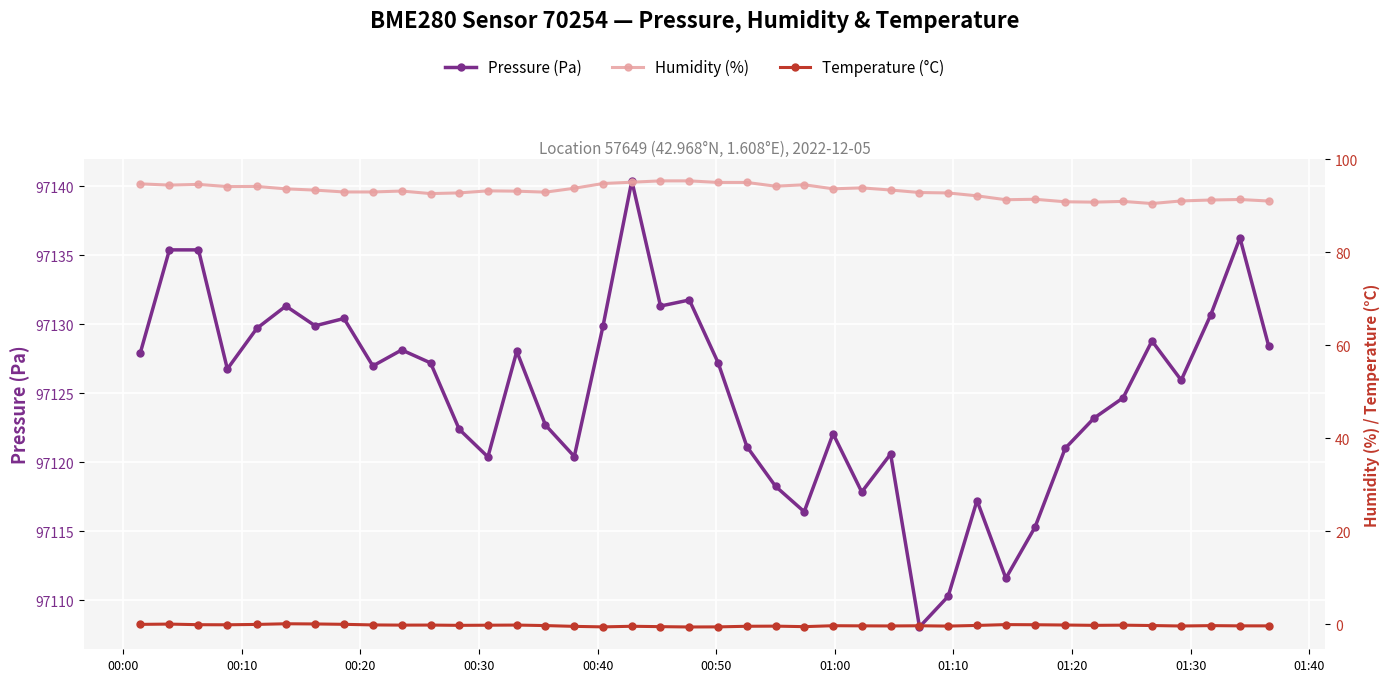

What is the greatest value displayed?

97140.4